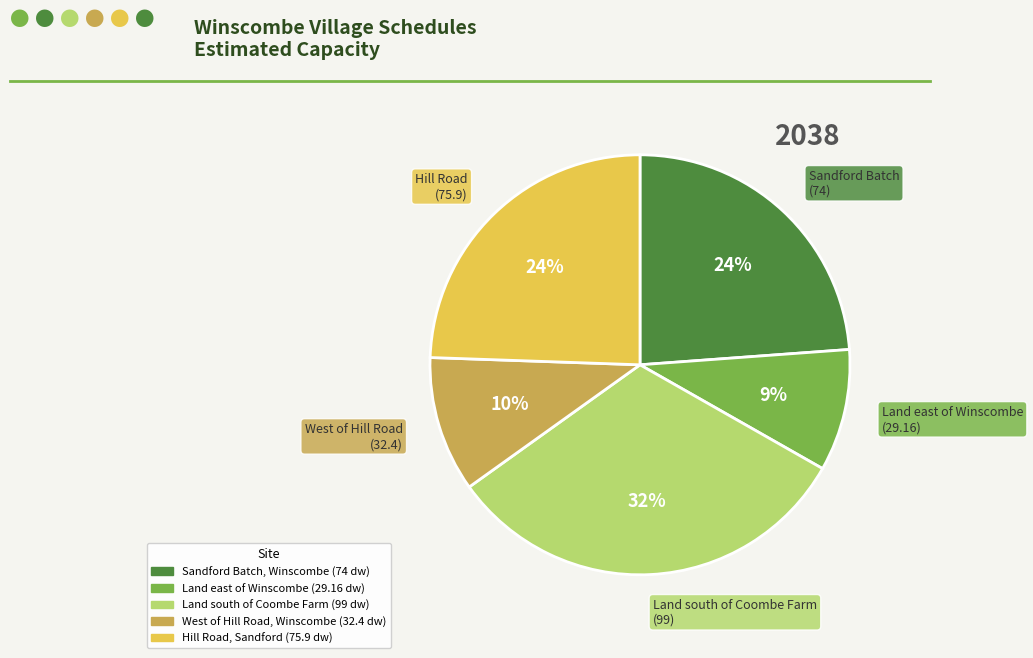

Combined, do Hill Road, Sandford and Sandford Batch, Winscombe account for over 50%?

No